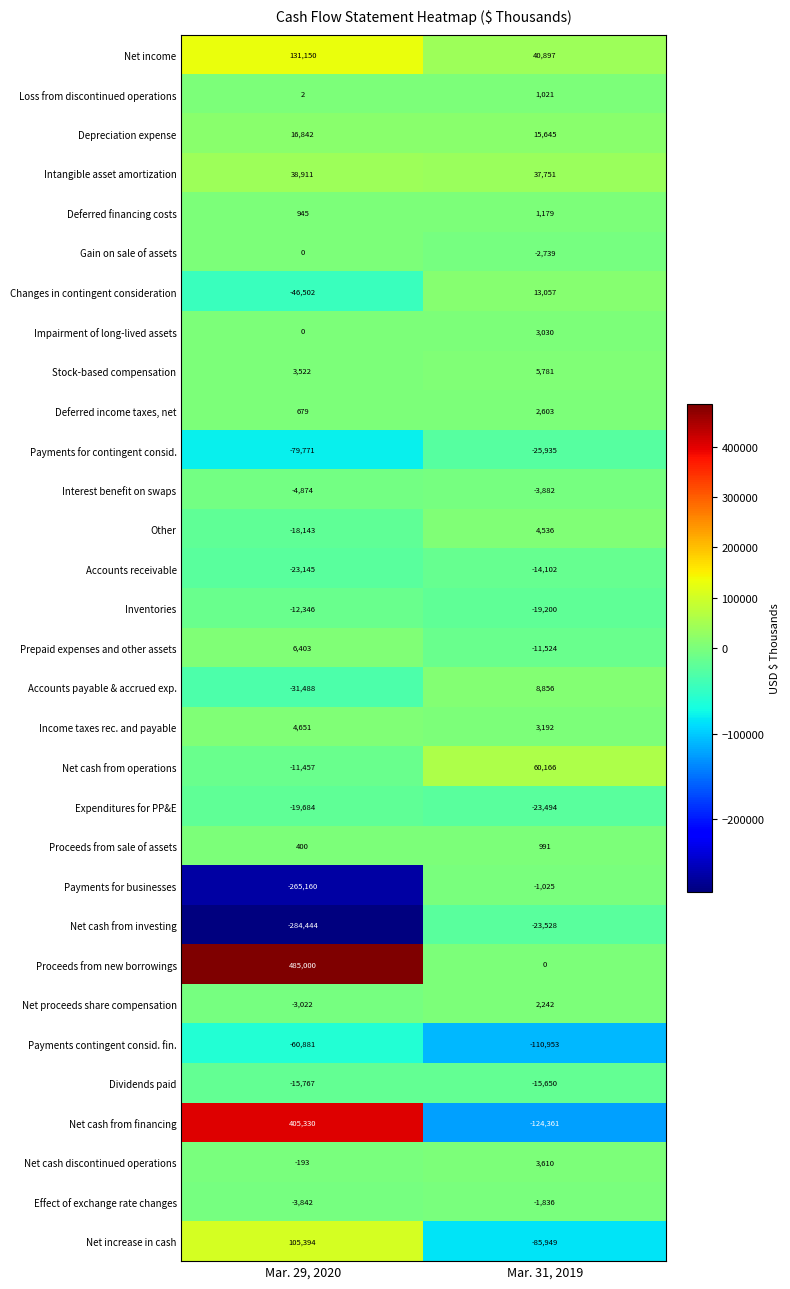

Which series has the widest spread of values?

Net cash from financing